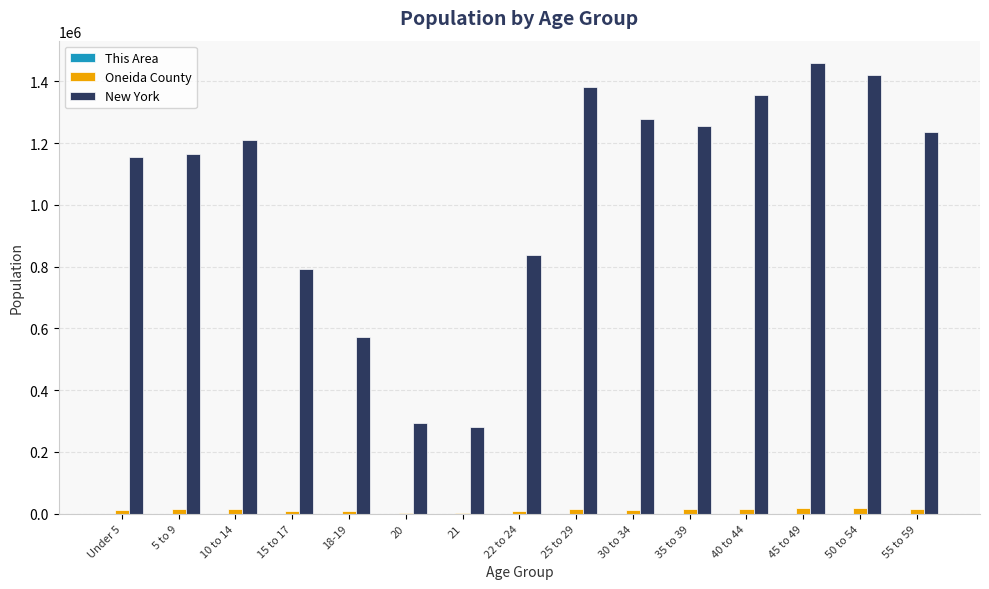

Which label corresponds to the largest value in the chart?

45 to 49